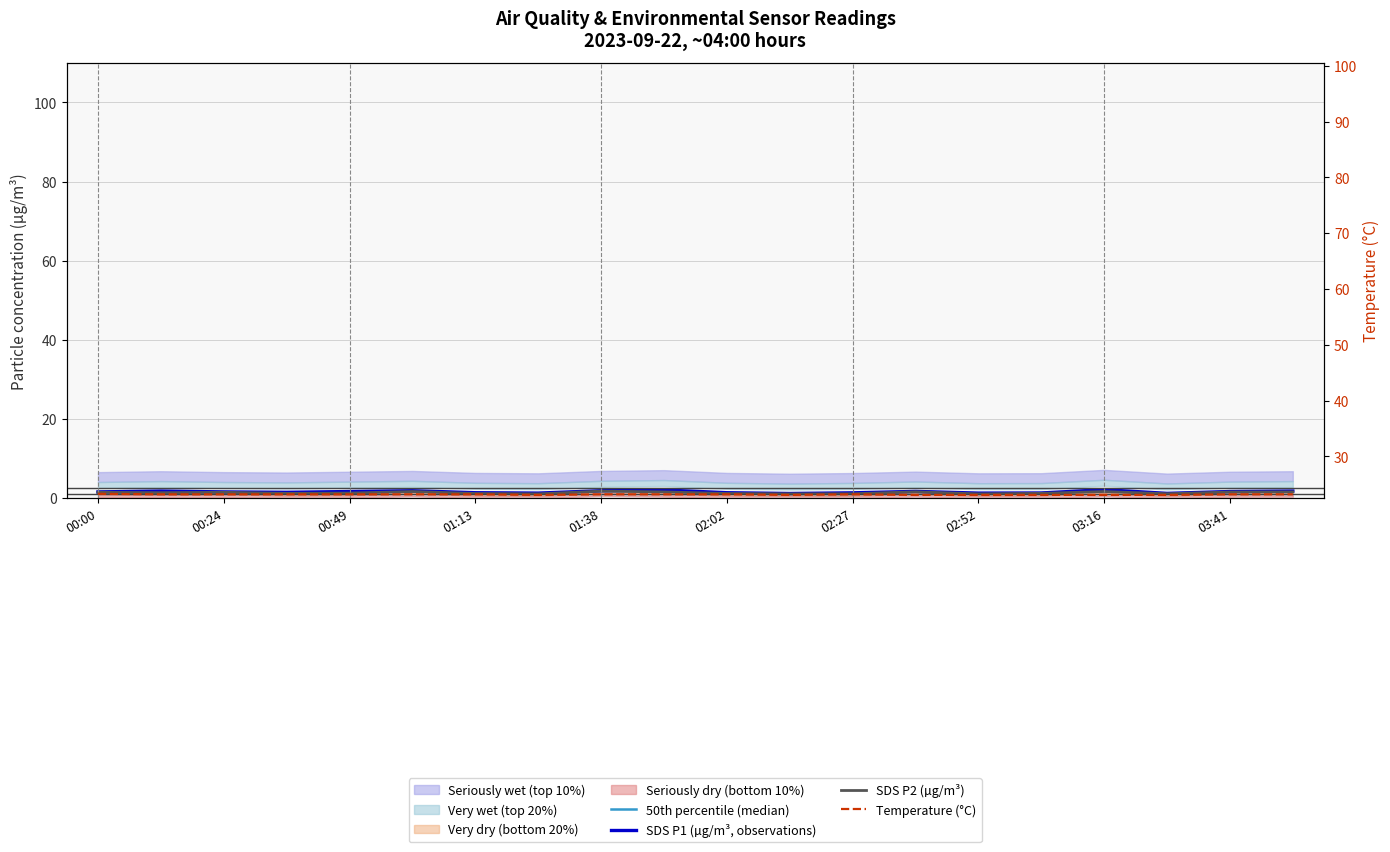

Is the value of SDS P2 (µg/m³) at 14 greater than the value of 50th percentile (median) at 02:02?

No